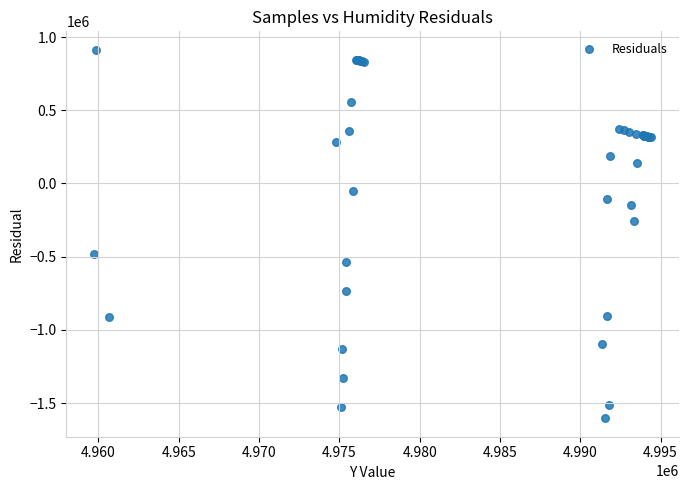

What Y value in the scatter plot is closest to -345057?

-254260.3